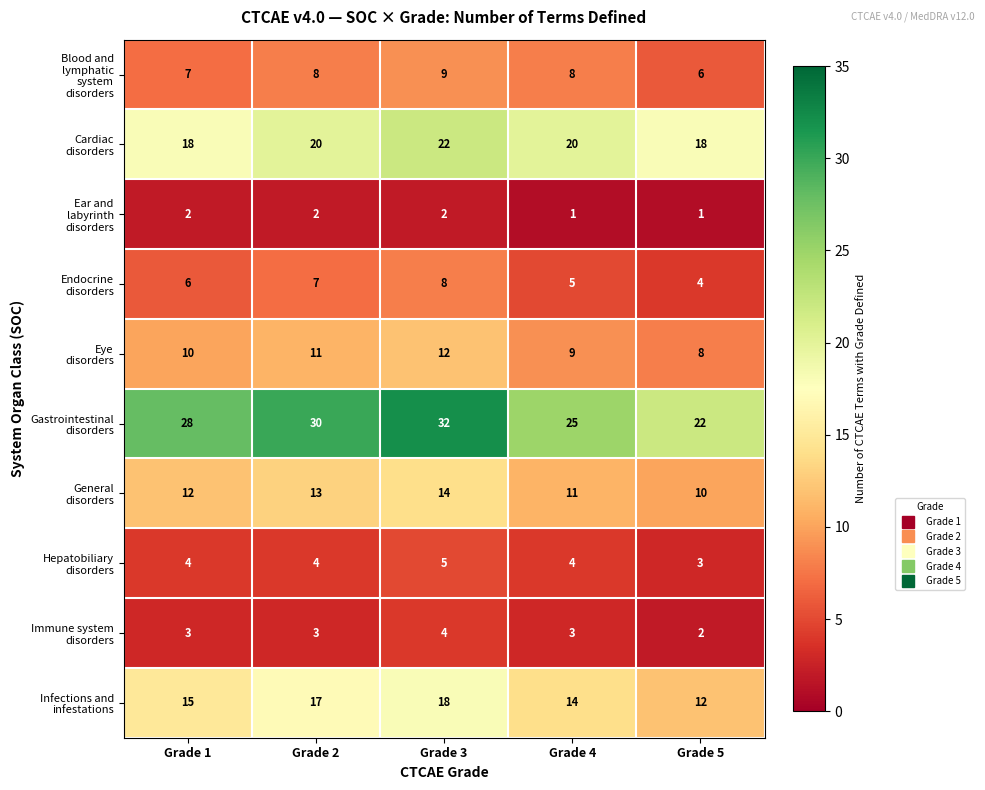

What is the difference between the highest and lowest values at Grade 1?

26